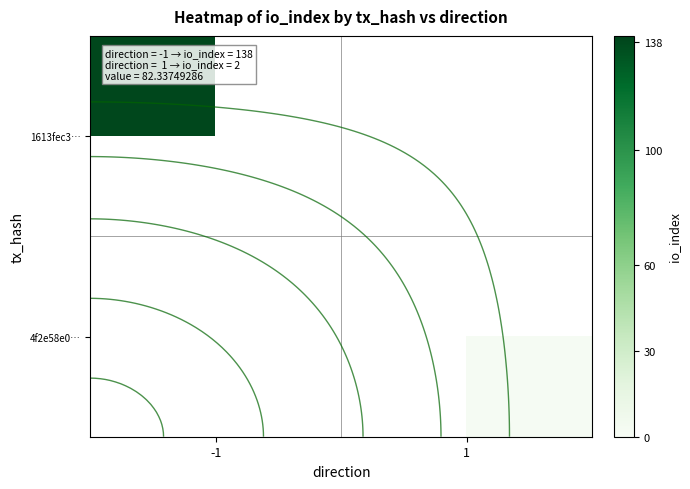

Is the value of row_1 at 1 greater than the value of row_0 at -1?

No